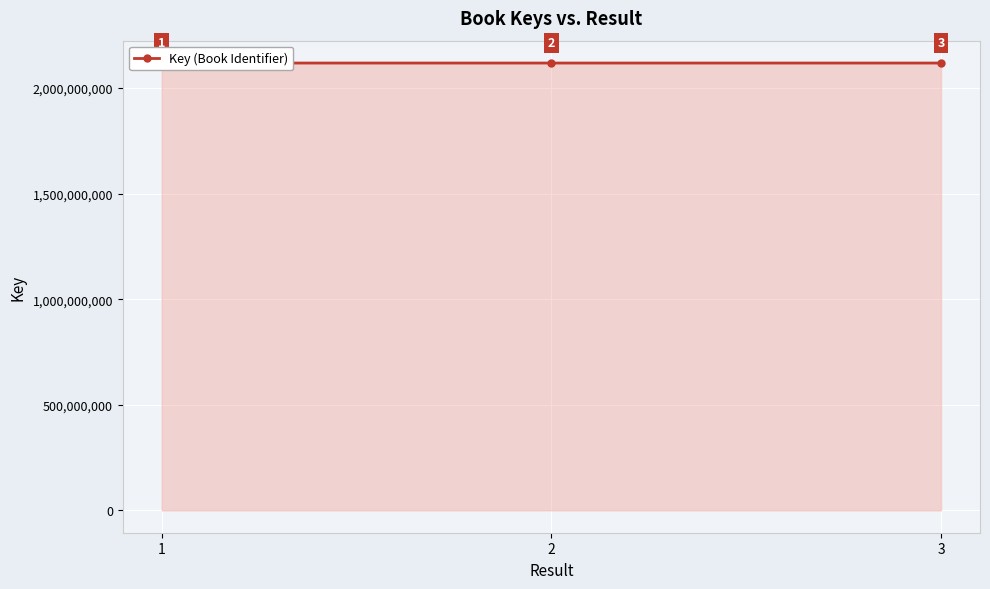

At which label is the value closest to 2117857640?

2